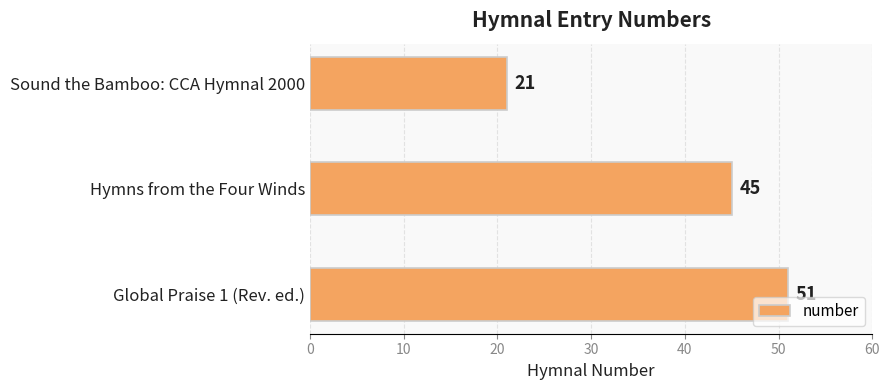

Reading top to bottom, list all the values displayed in this chart.

21	45	51